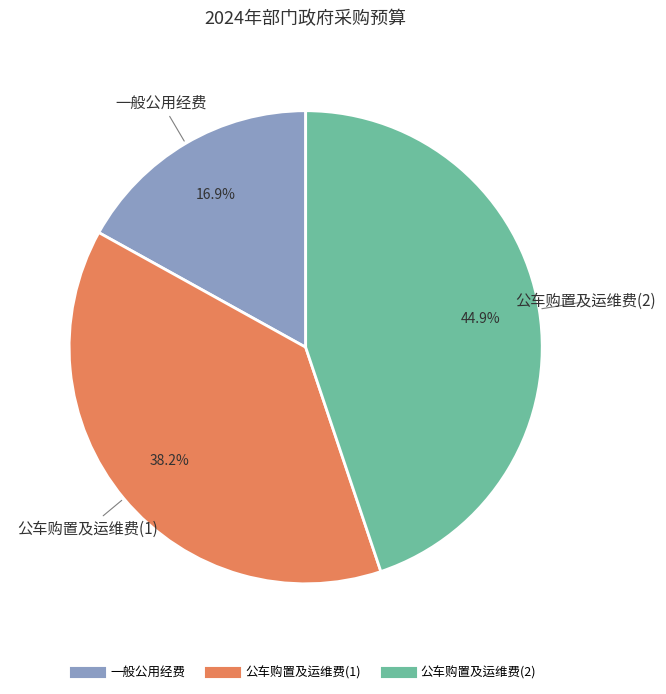

How many segments does this pie chart have?

3